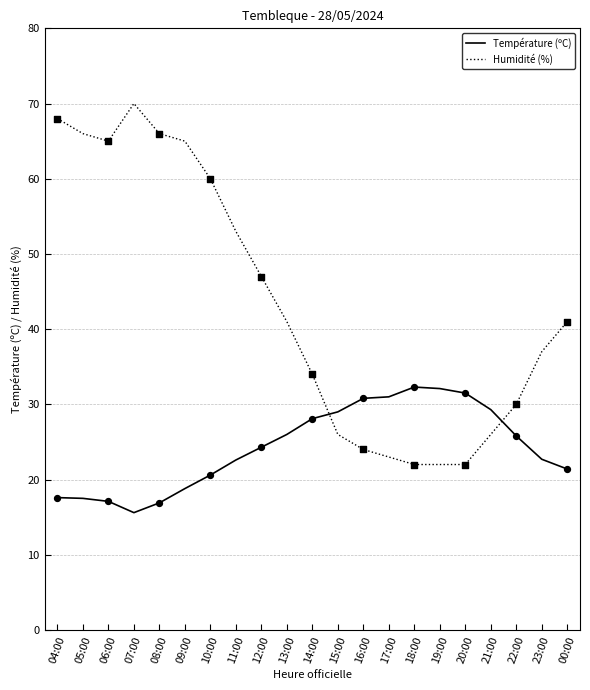

At how many categories does at least one series exceed 20?

21